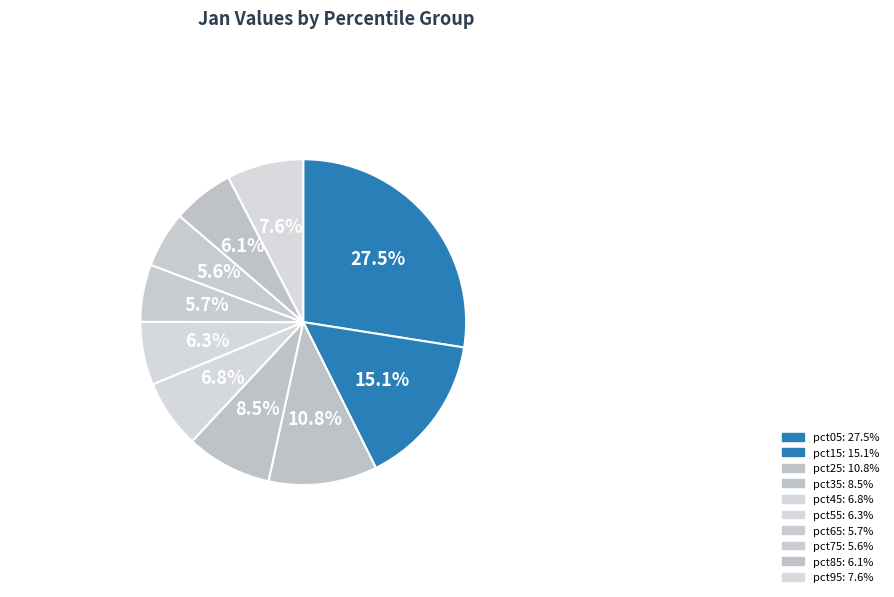

The pct85 slice represents 6% of the pie. True or false?

True